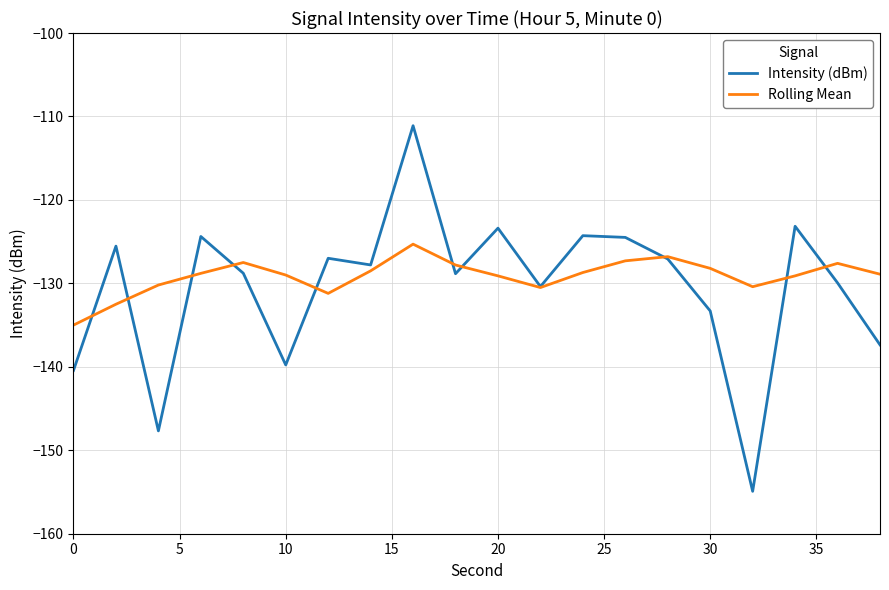

Which series ends up on top after the final intersection of Rolling Mean and Intensity (dBm)?

Rolling Mean